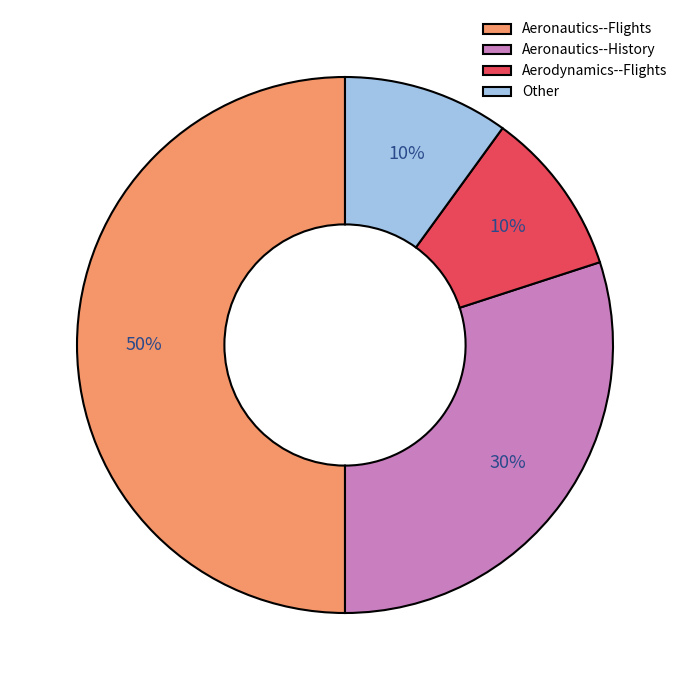

How many slices are in this pie chart?

4